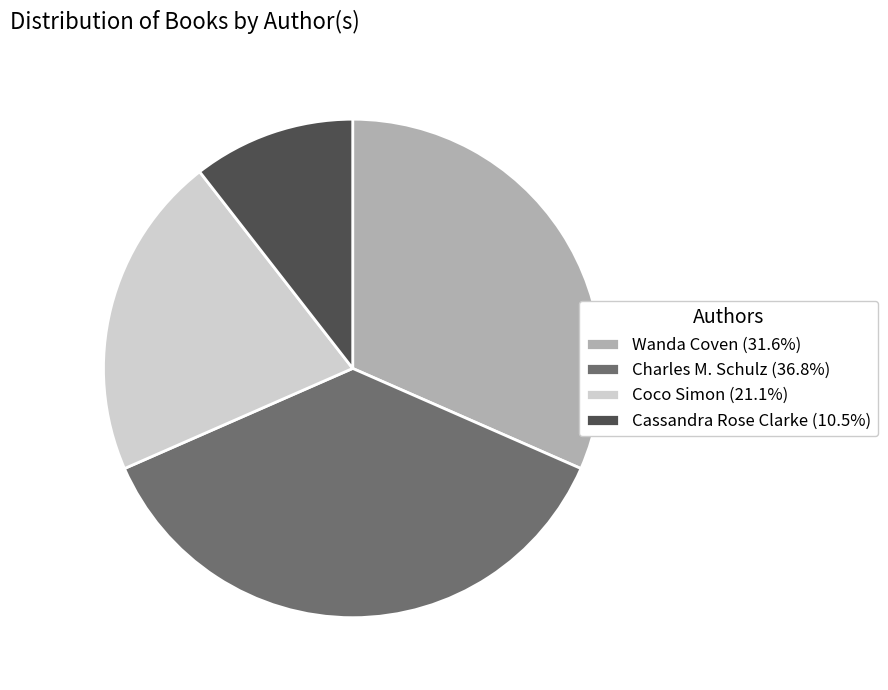

Is the sum of Wanda Coven and Coco Simon greater than half?

Yes